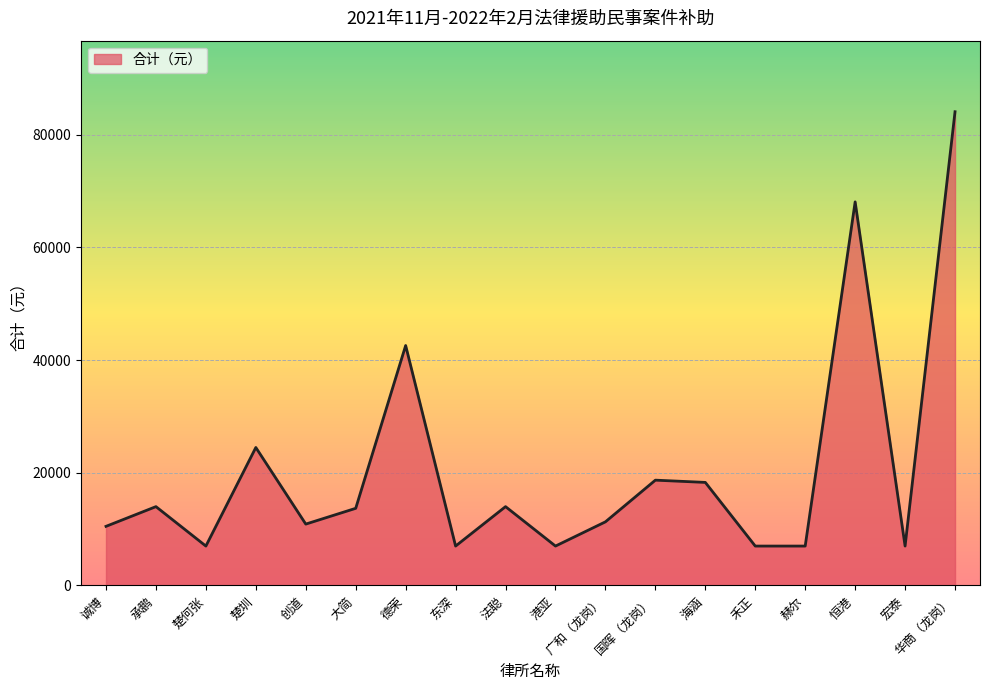

True or false: the data has more than 0 interior local peaks.

True